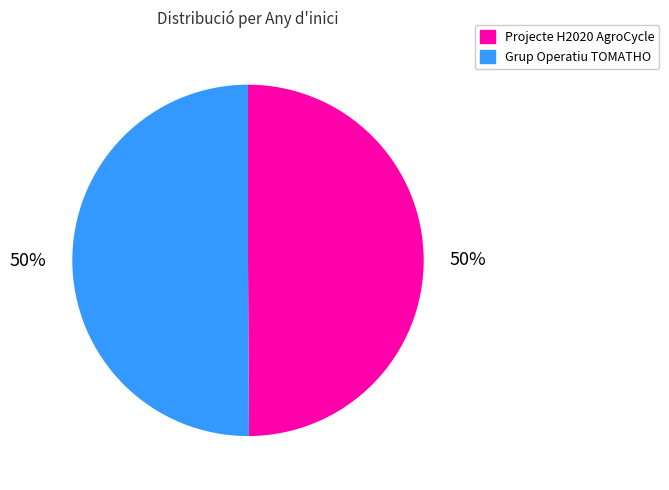

What percentage is the Grup Operatiu TOMATHO slice, to the nearest percent?

50%